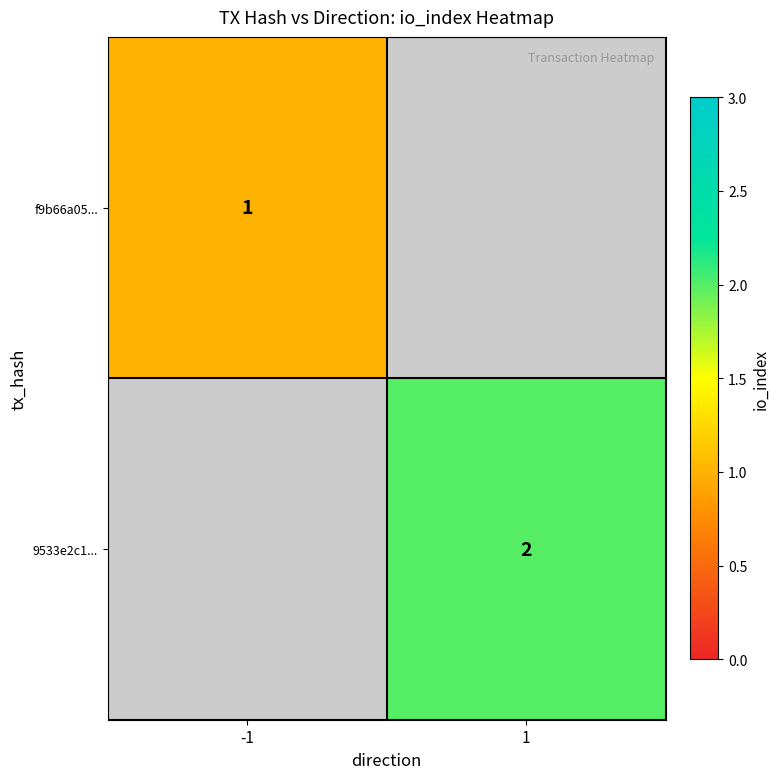

At how many categories does at least one series exceed 1?

1